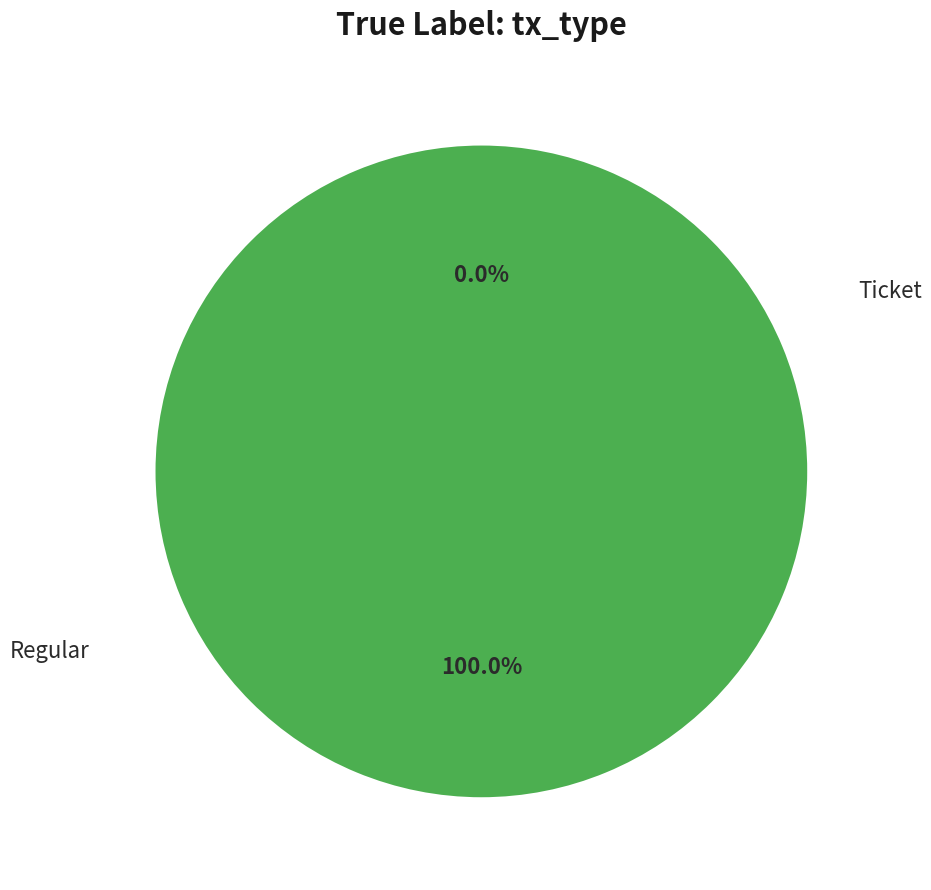

Which slice is the smallest?

Ticket